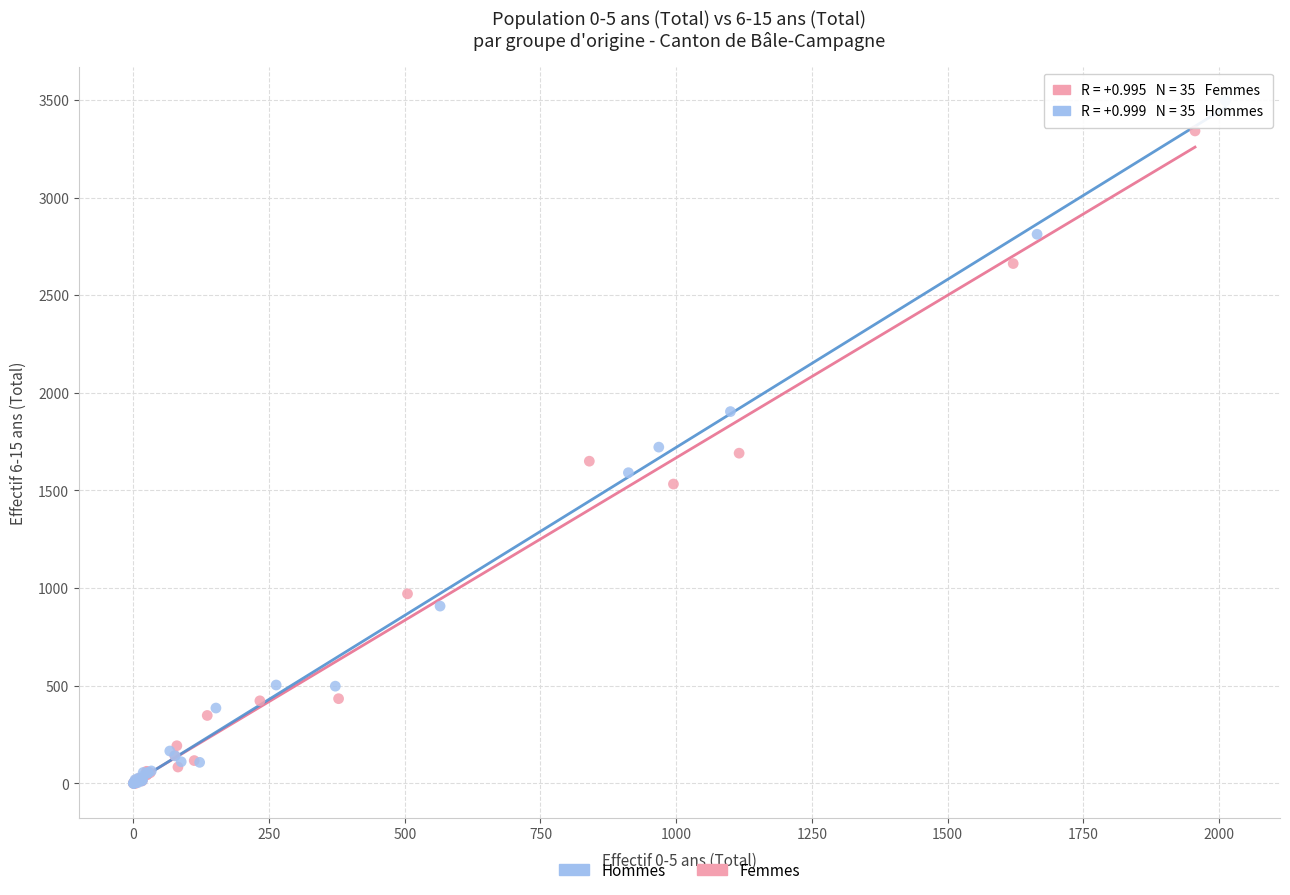

Which series has the widest spread of Y values?

Hommes